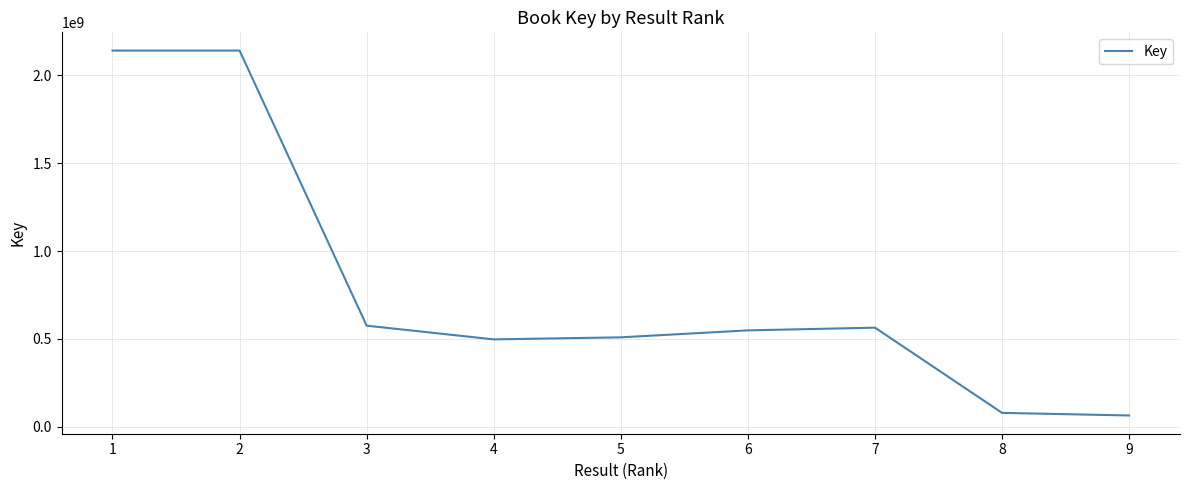

What is the ratio of the value at 2 to the value at 6?

3.9